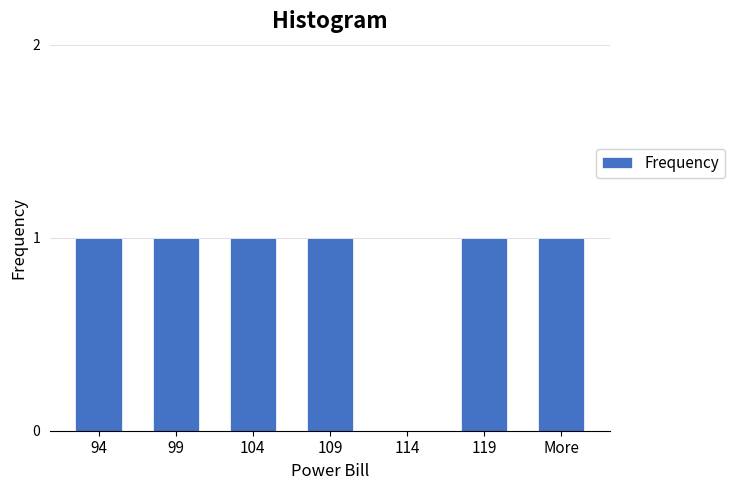

Reading left to right, transcribe all the data shown in this chart.

94=1	99=1	104=1	109=1	114=0	119=1	More=1